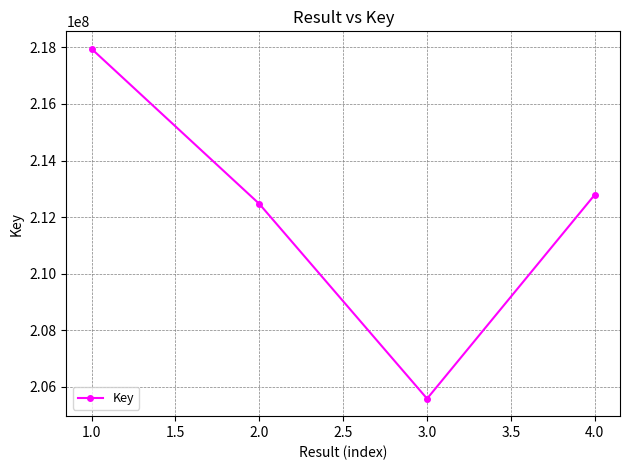

Between 3.0 and 2.0, which is larger?

2.0